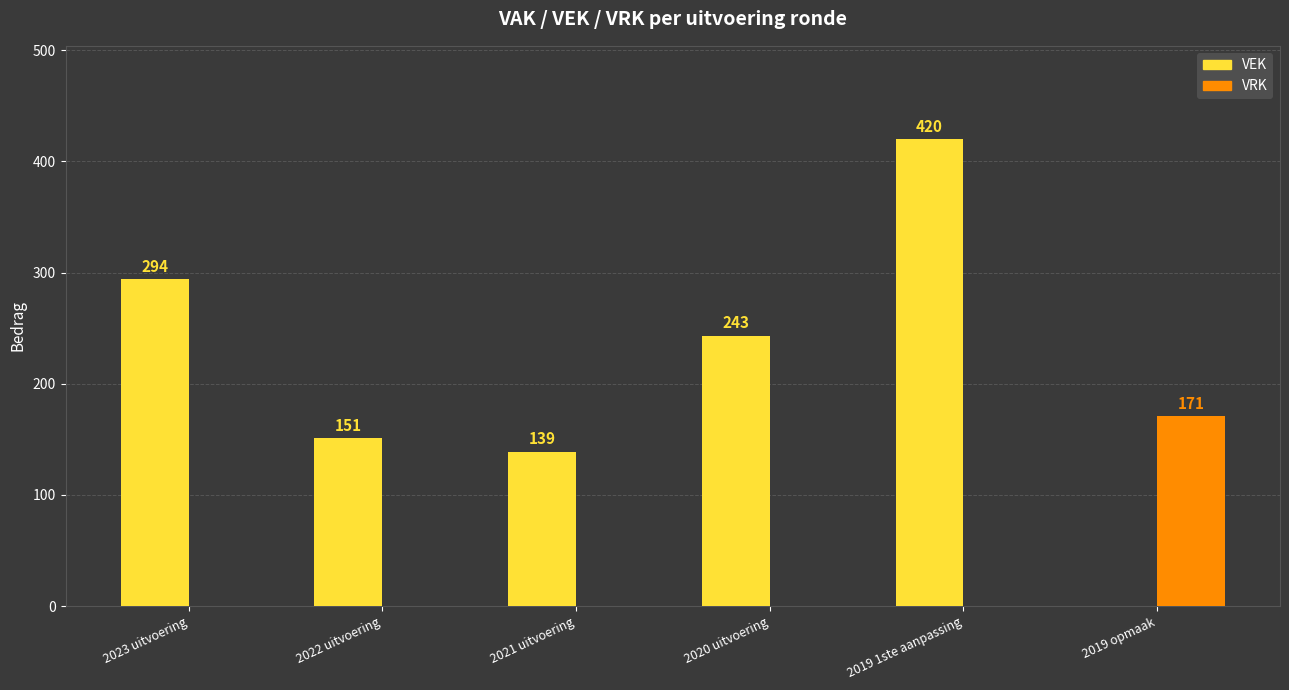

Is it true that VEK equals 151 at 2022 uitvoering?

True